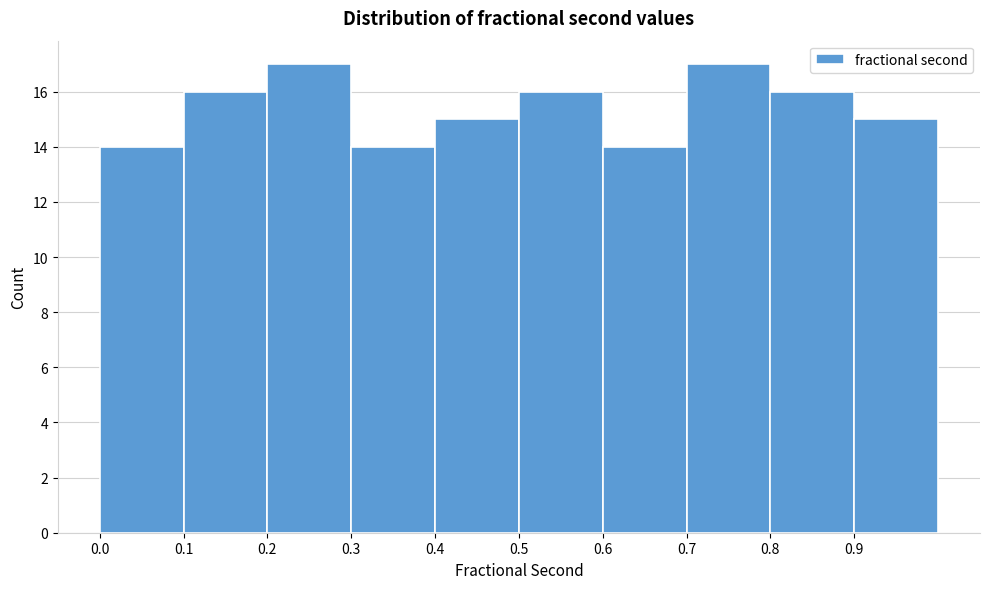

Reading left to right, transcribe this chart: for each bar, give the range it covers on the x-axis and its height. The values are not printed on the chart, so give them approximately, as read against the axis.

0.0 to 0.1: 14
0.1 to 0.2: 16
0.2 to 0.3: 17
0.3 to 0.4: 14
0.4 to 0.5: 15
0.5 to 0.6: 16
0.6 to 0.7: 14
0.7 to 0.8: 17
0.8 to 0.9: 16
0.9 to 1.0: 15